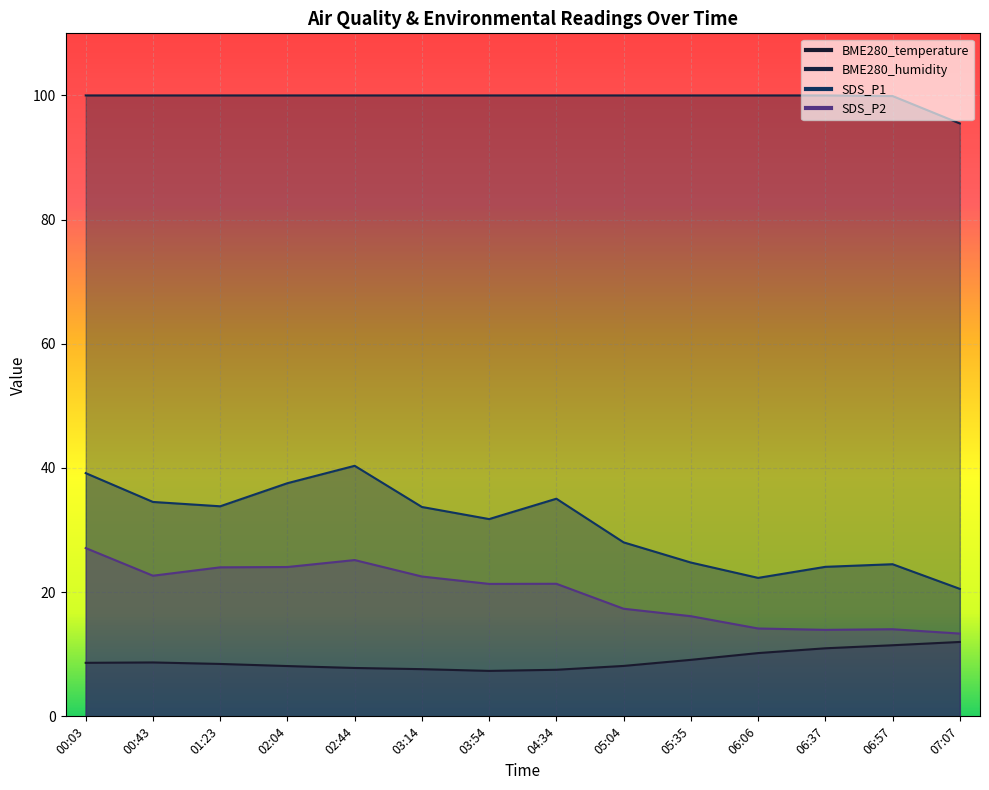

Reading left to right, what are all the values shown in this chart?

BME280_temperature: 00:03=8.6	00:43=8.7	01:23=8.4	02:04=8.1	02:44=7.8	03:14=7.6	03:54=7.3	04:34=7.5	05:04=8.1	05:35=9.1	06:06=10.2	06:37=11.0	06:57=11.4	07:07=12.0
BME280_humidity: 00:03=100.0	00:43=100.0	01:23=100.0	02:04=100.0	02:44=100.0	03:14=100.0	03:54=100.0	04:34=100.0	05:04=100.0	05:35=100.0	06:06=100.0	06:37=100.0	06:57=99.9	07:07=95.5
SDS_P1: 00:03=39.2	00:43=34.5	01:23=33.8	02:04=37.5	02:44=40.4	03:14=33.7	03:54=31.8	04:34=35.0	05:04=28.0	05:35=24.8	06:06=22.3	06:37=24.1	06:57=24.5	07:07=20.5
SDS_P2: 00:03=27.1	00:43=22.6	01:23=24.0	02:04=24.1	02:44=25.2	03:14=22.5	03:54=21.3	04:34=21.4	05:04=17.3	05:35=16.1	06:06=14.2	06:37=13.9	06:57=14.0	07:07=13.3